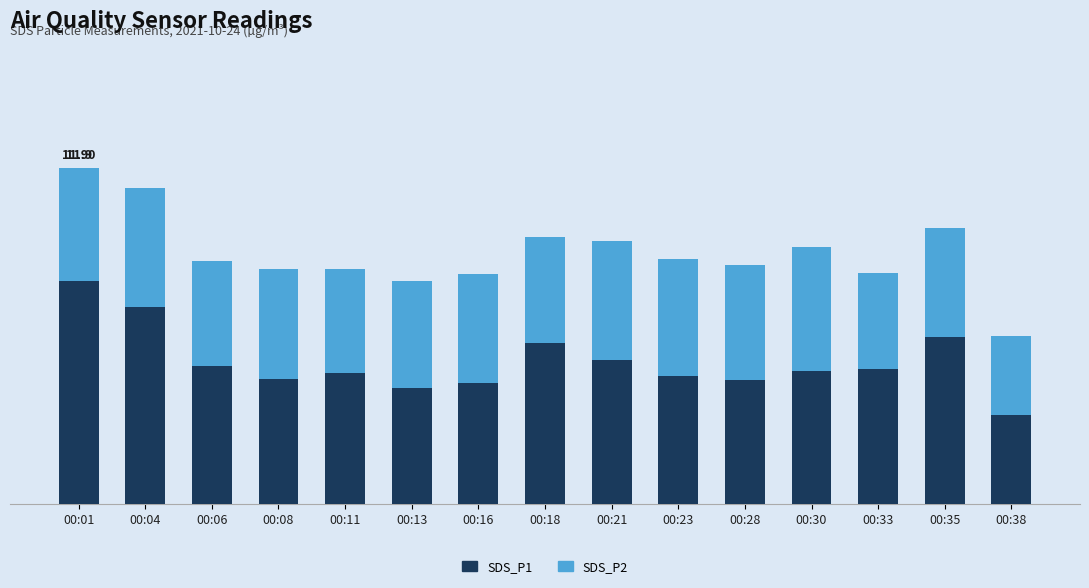

Does the chart contain any negative values?

No